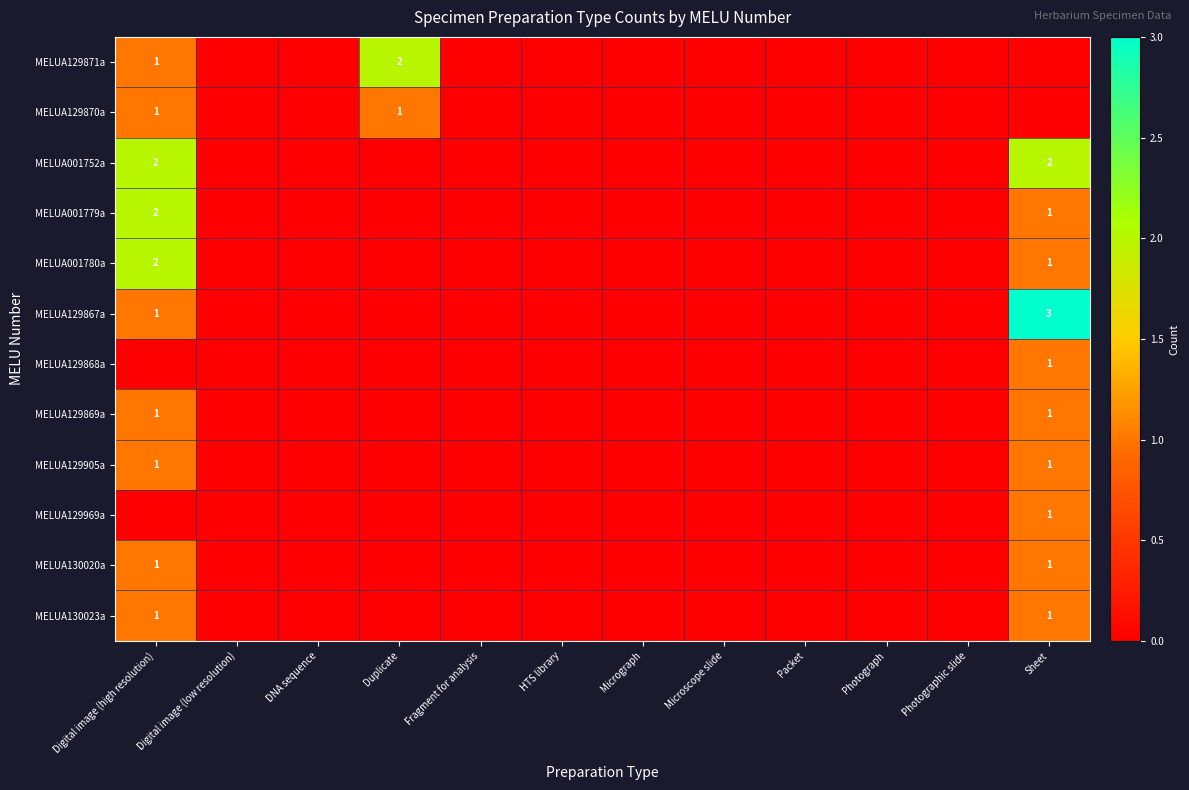

At how many categories does at least one series exceed 1?

3